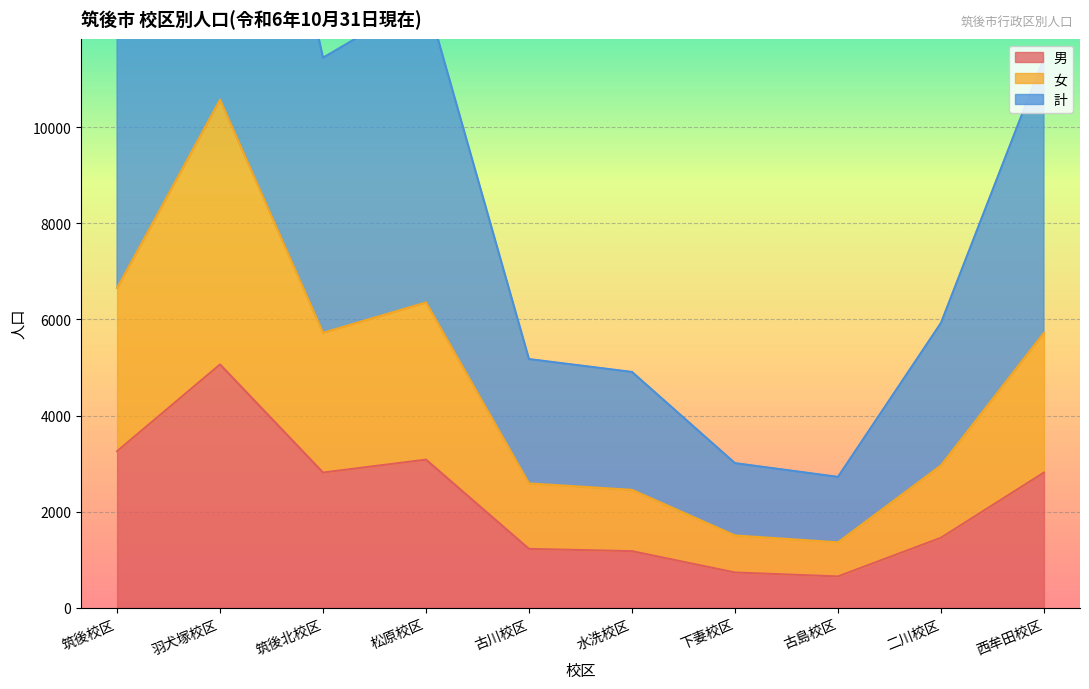

At which category does 女 reach its first local valley?

筑後北校区